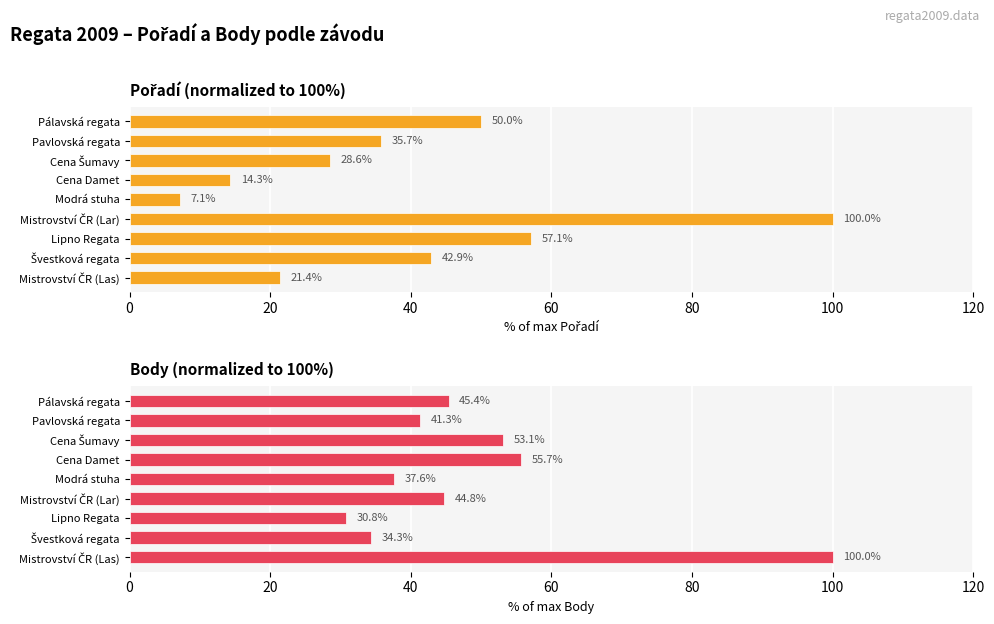

Reading right to left, list all the values displayed in this chart.

Pořadí (norm.): 21.4	42.9	57.1	100.0	7.1	14.3	28.6	35.7	50.0
Body (norm.): 100.0	34.3	30.8	44.8	37.6	55.7	53.1	41.3	45.4